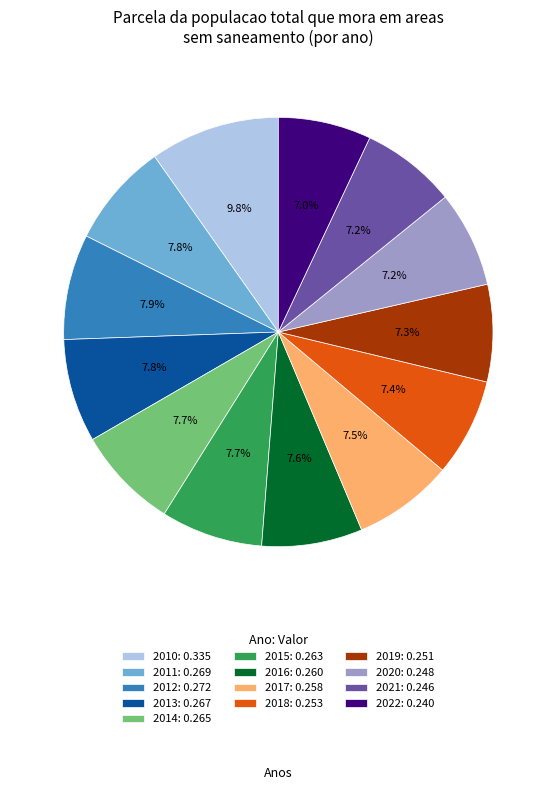

To the nearest percent, what portion does 2011 represent?

8%